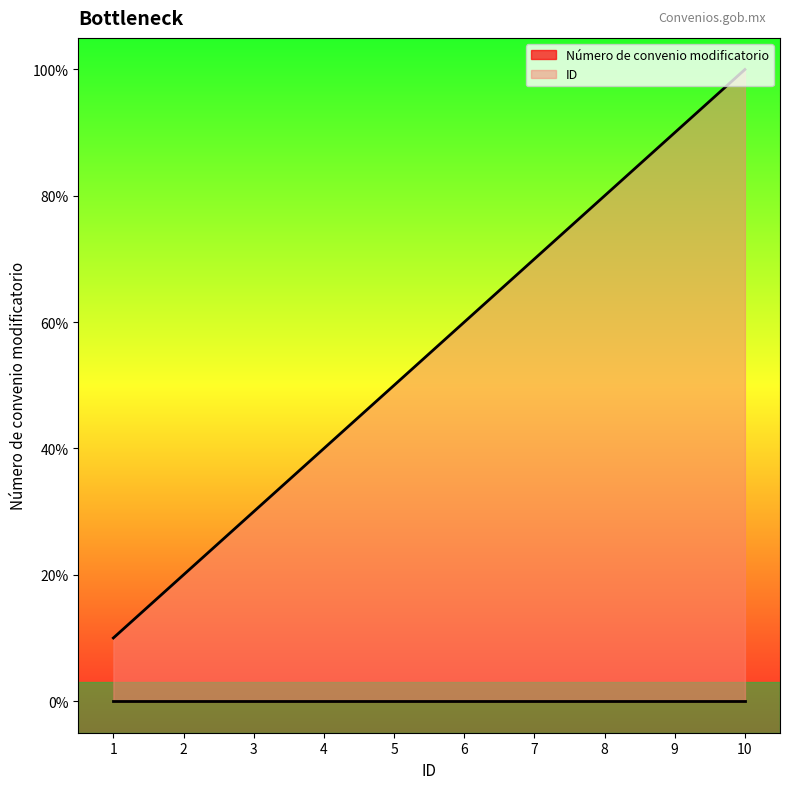

What is the difference between the values at 6 and 5?

0.1